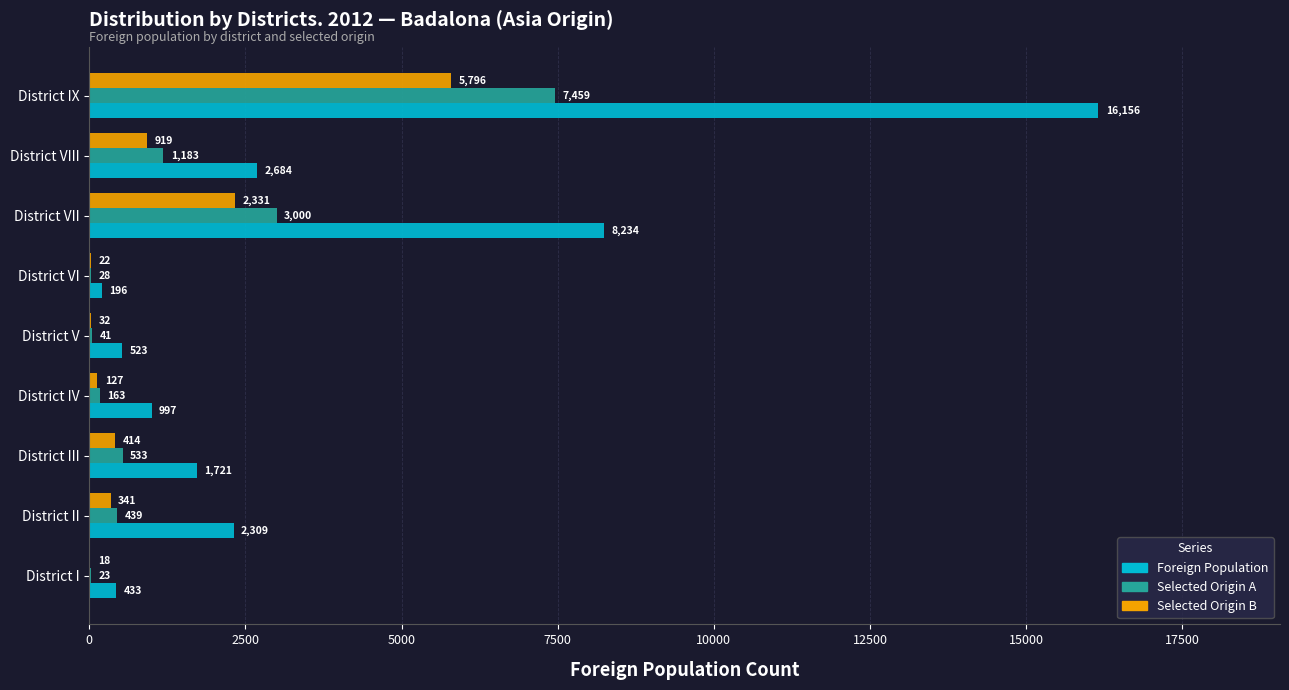

What is the total value across all series at District VIII?

4786